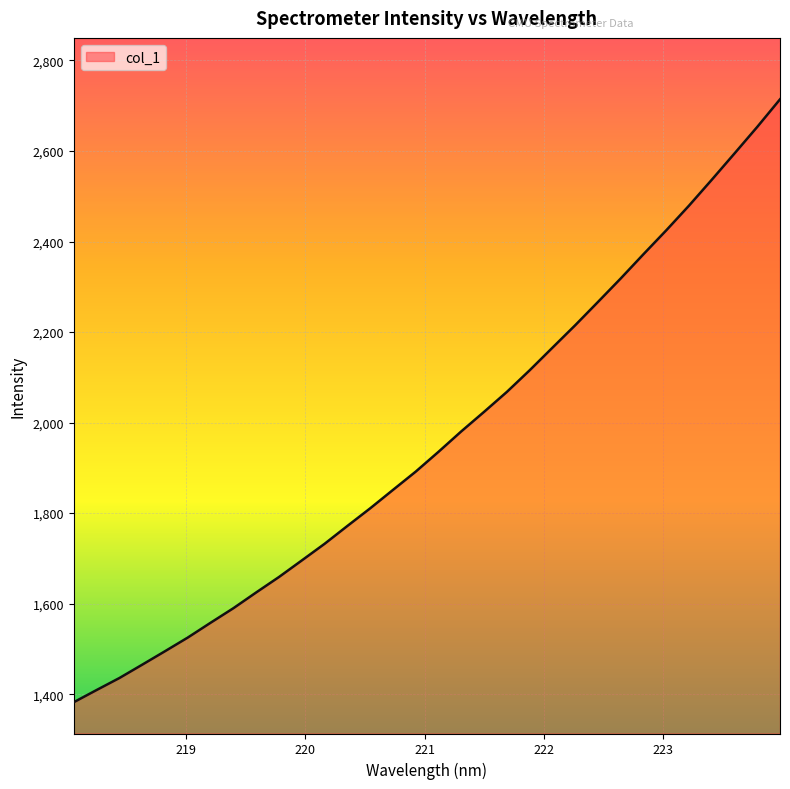

How many categories are shown in the chart?

32